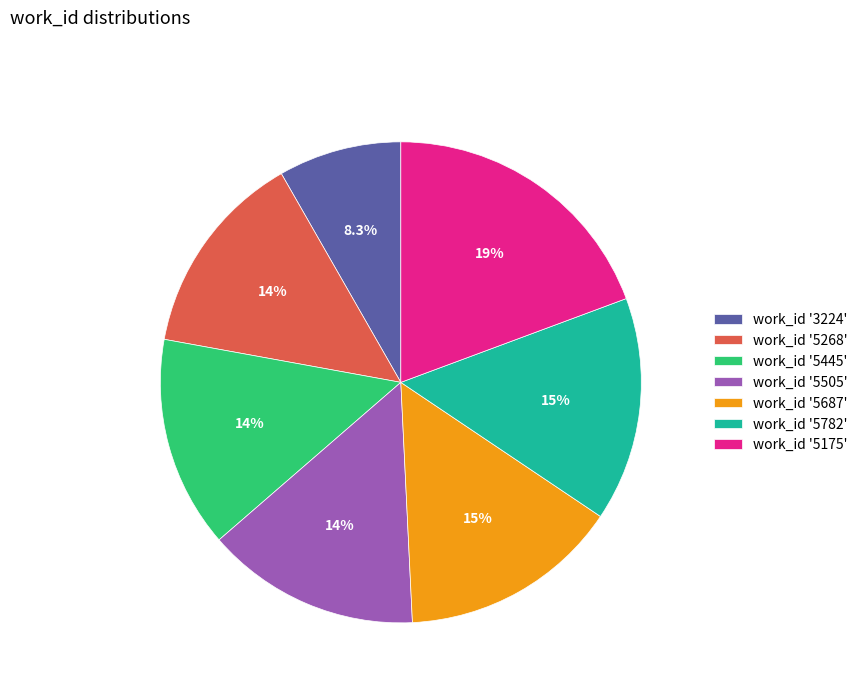

What is the ratio of the value at work_id '5505' to the value at work_id '5445'?

1.0